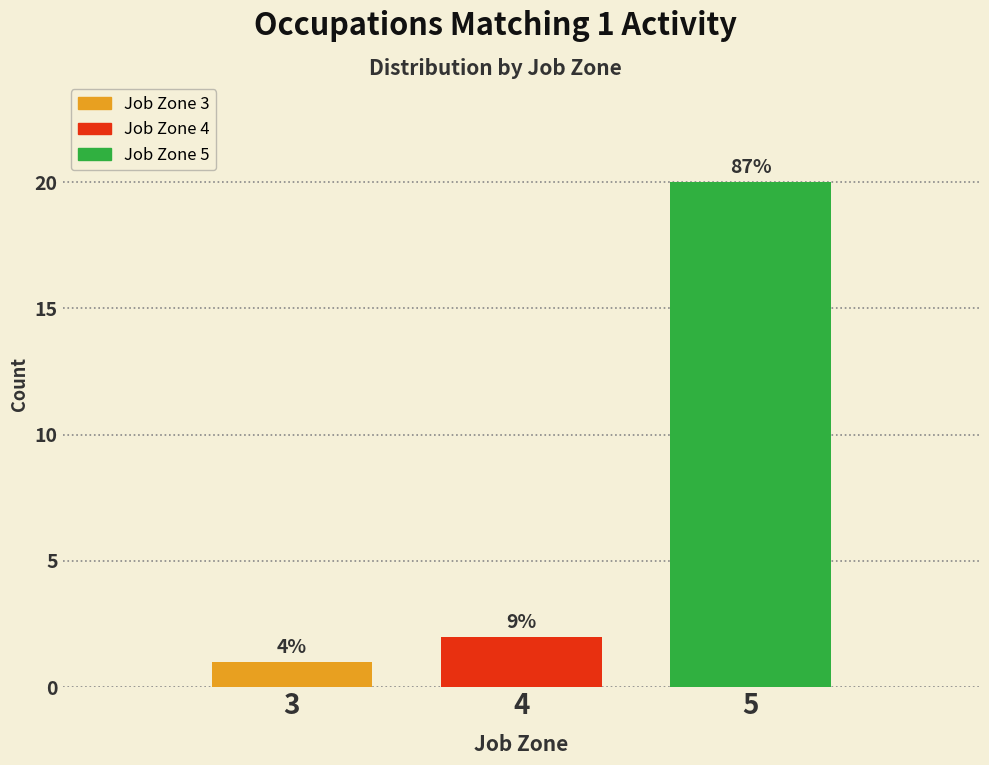

How many bars are there in total?

3